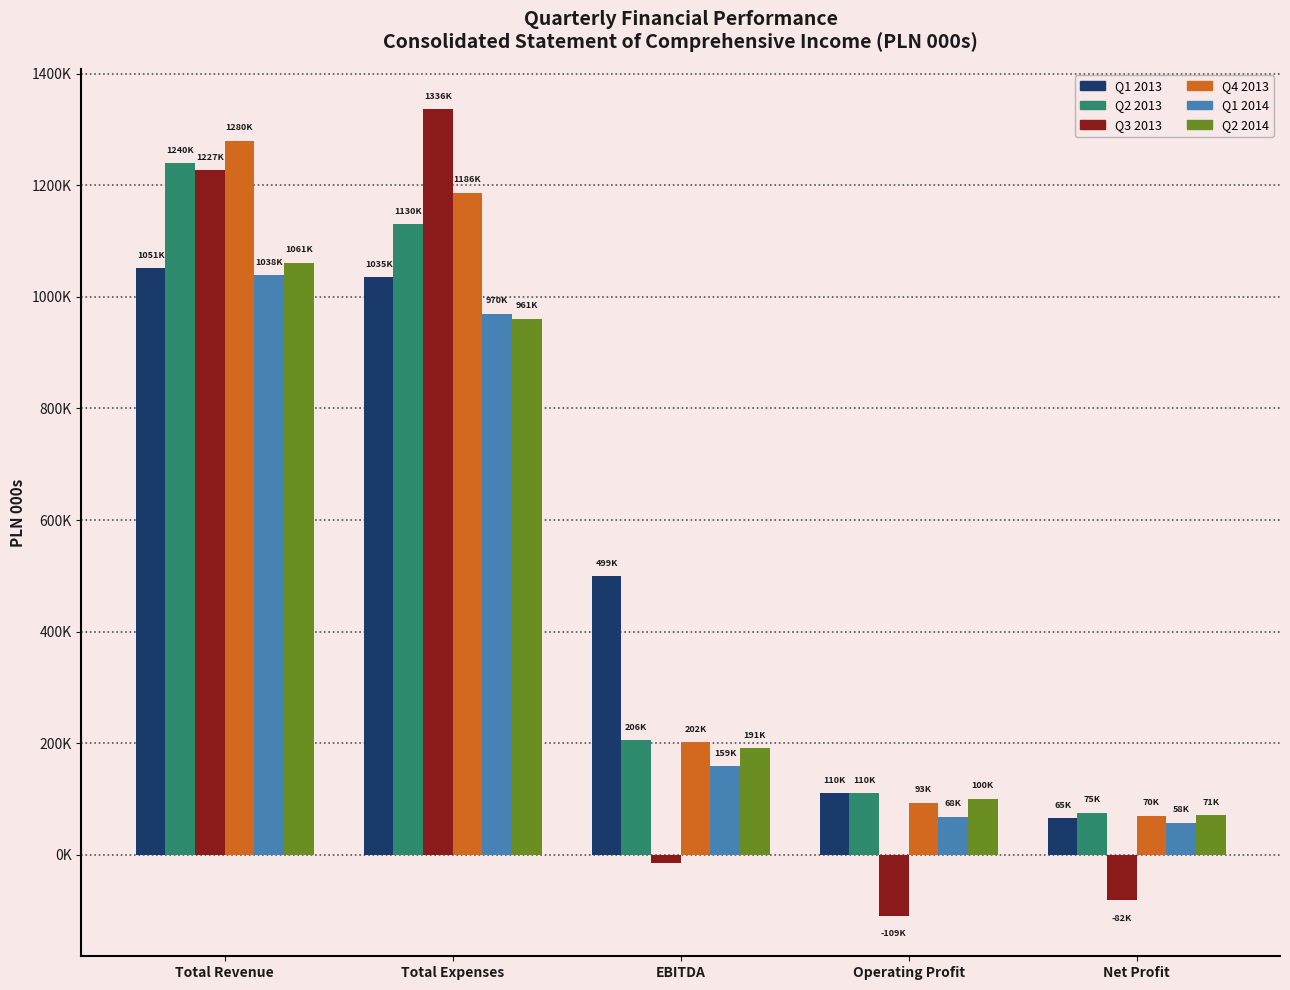

Where is Q1 2013 nearest to the value 558354?

EBITDA